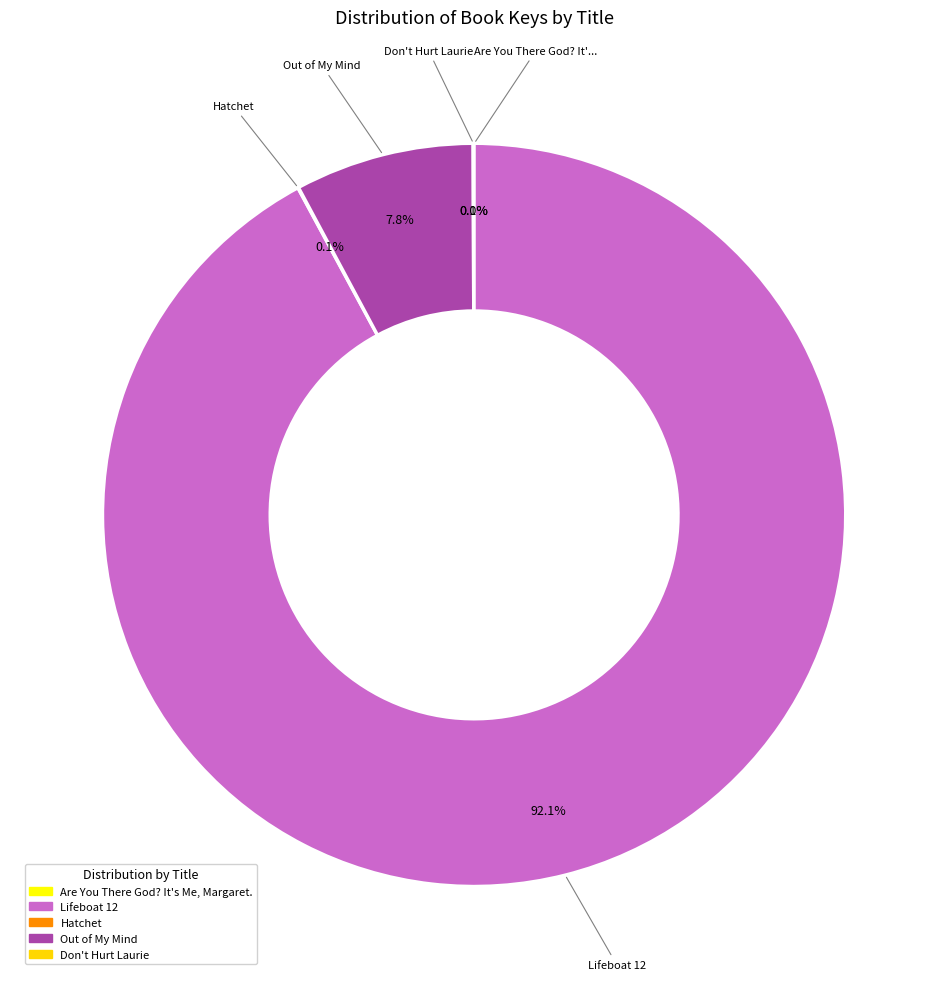

Which slice is the smallest?

Are You There God? It's Me, Margaret.